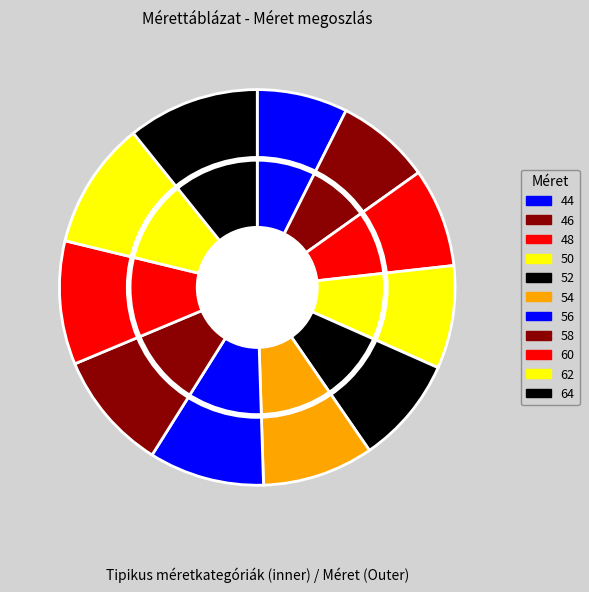

True or false: 58 accounts for 10% of the total.

True